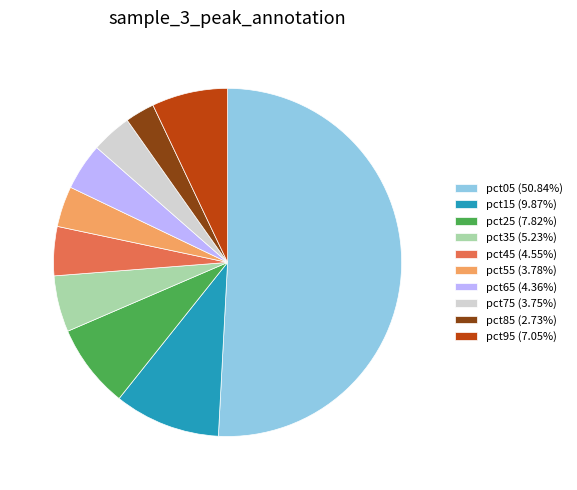

Combined, do pct95 (7.05%) and pct75 (3.75%) account for over 50%?

No